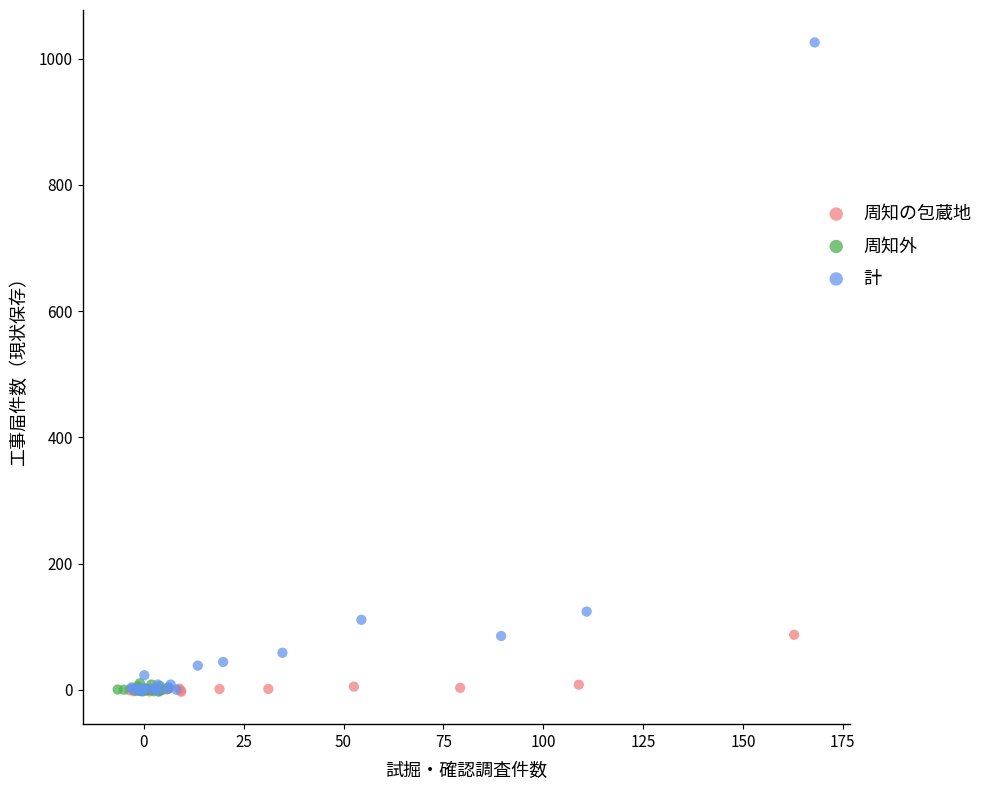

Which series has the widest spread of Y values?

計